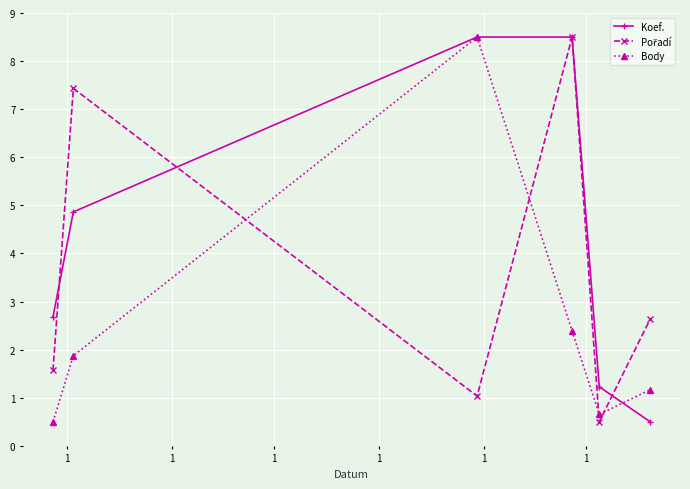

What is the lowest value of the Koef. series?

0.5